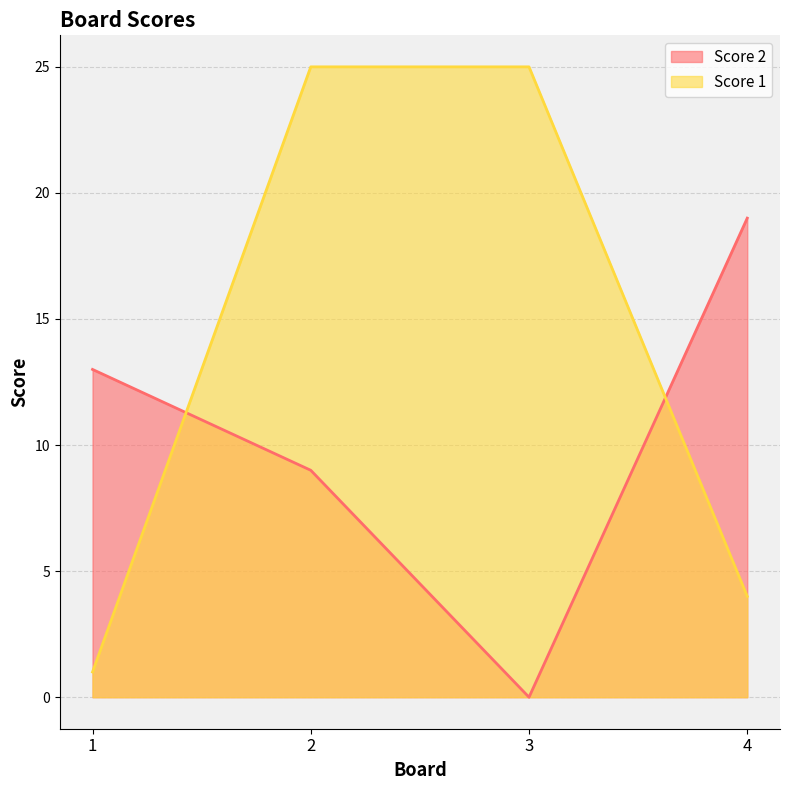

List the series in order of their peak value, lowest first.

Score 2, Score 1